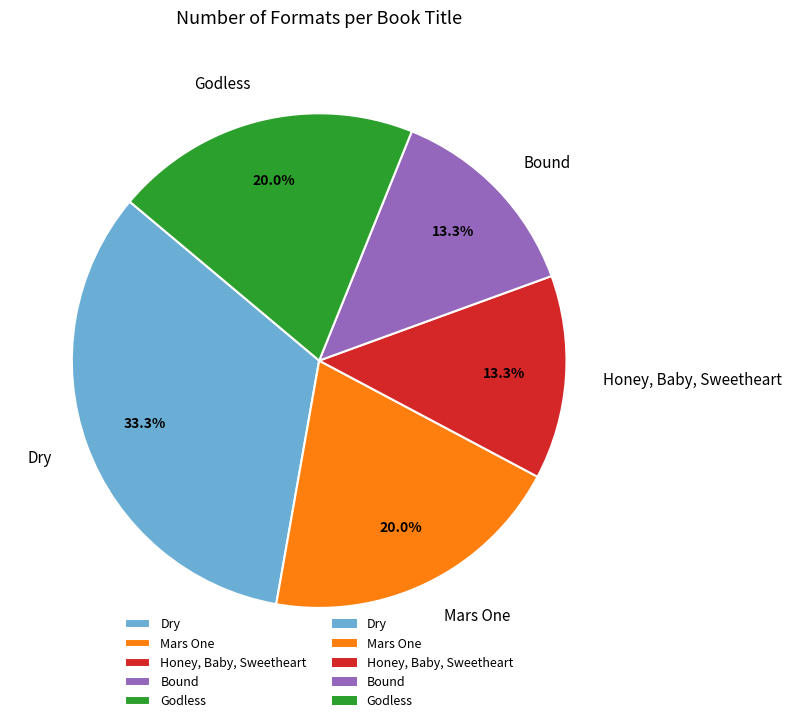

Is there a majority slice in this chart?

No